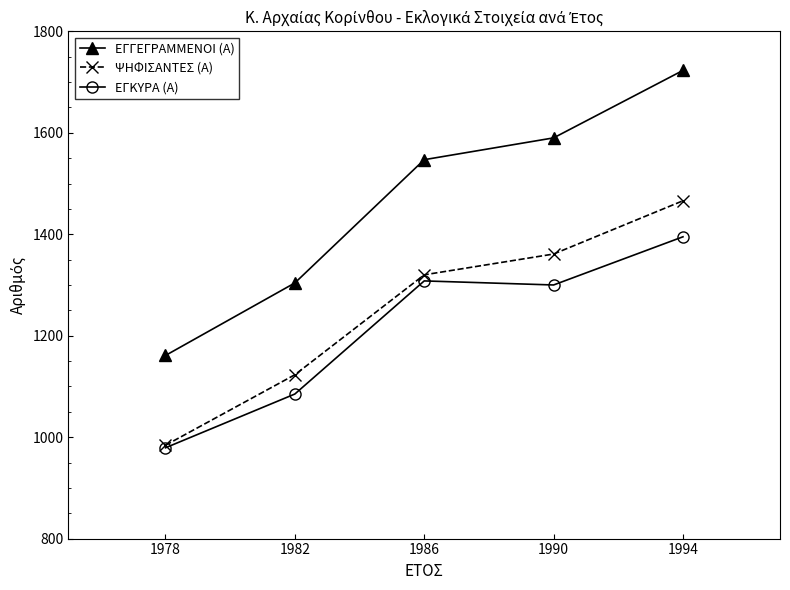

Where is ΕΓΓΕΓΡΑΜΜΕΝΟΙ (Α) nearest to the value 1442?

1986